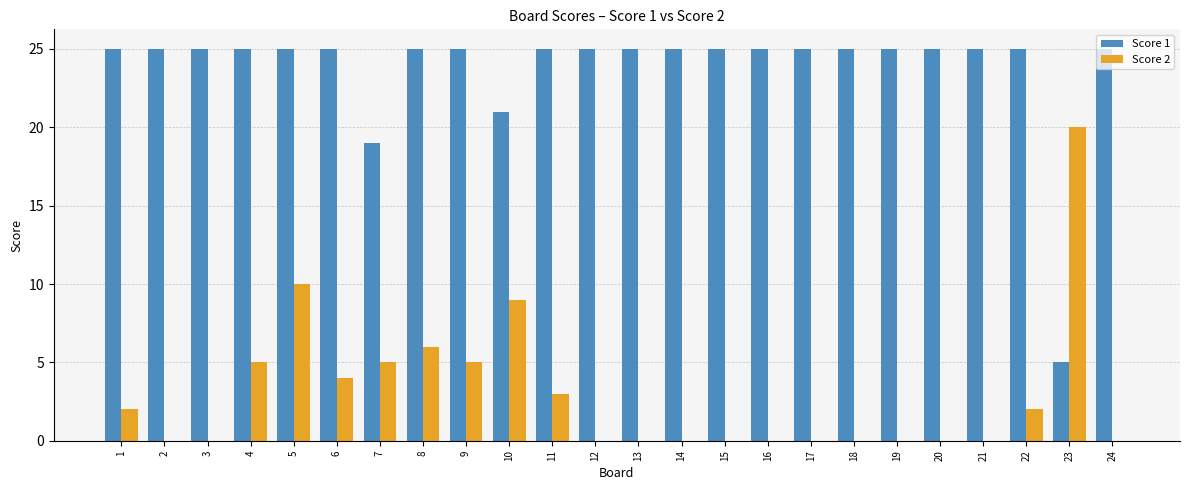

Which series has the largest total across all categories?

Score 1